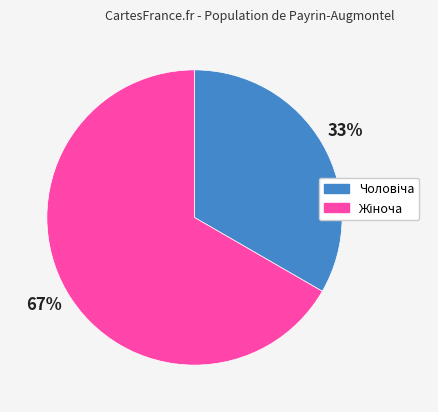

Is there a majority slice in this chart?

Yes